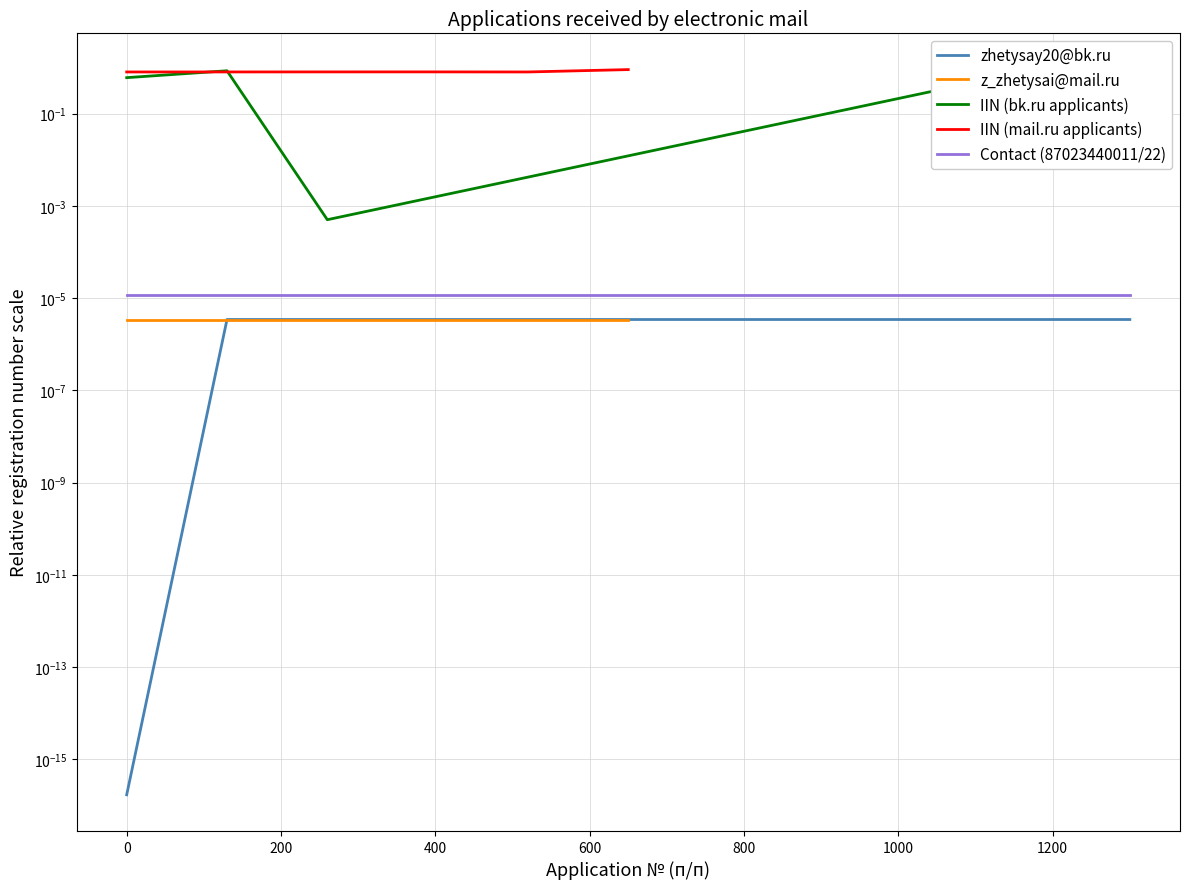

List the labels in order of value, smallest first.

1, 5, 4, 3, 2